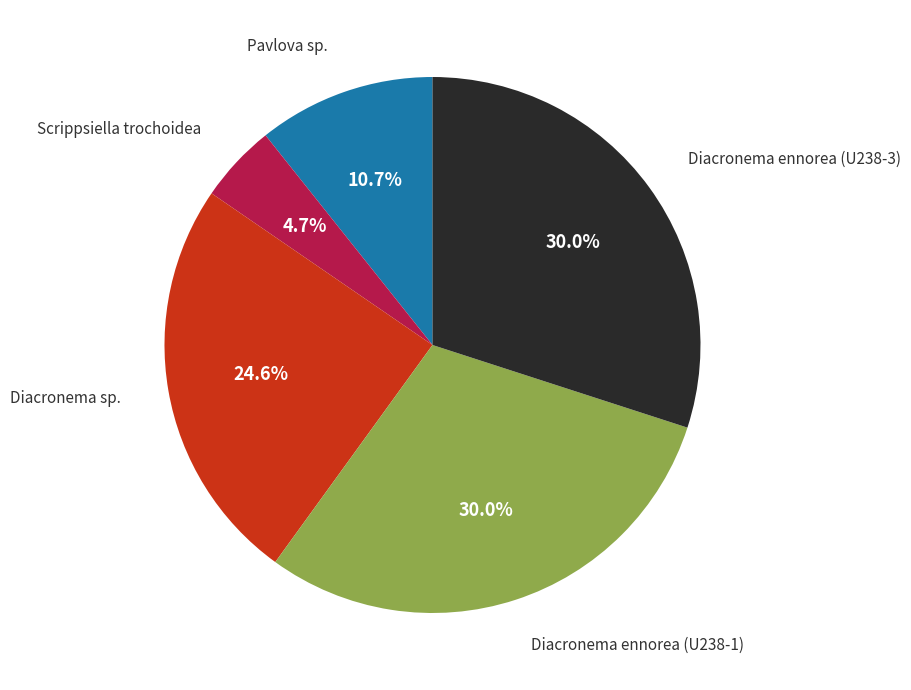

Is there a majority slice in this chart?

No